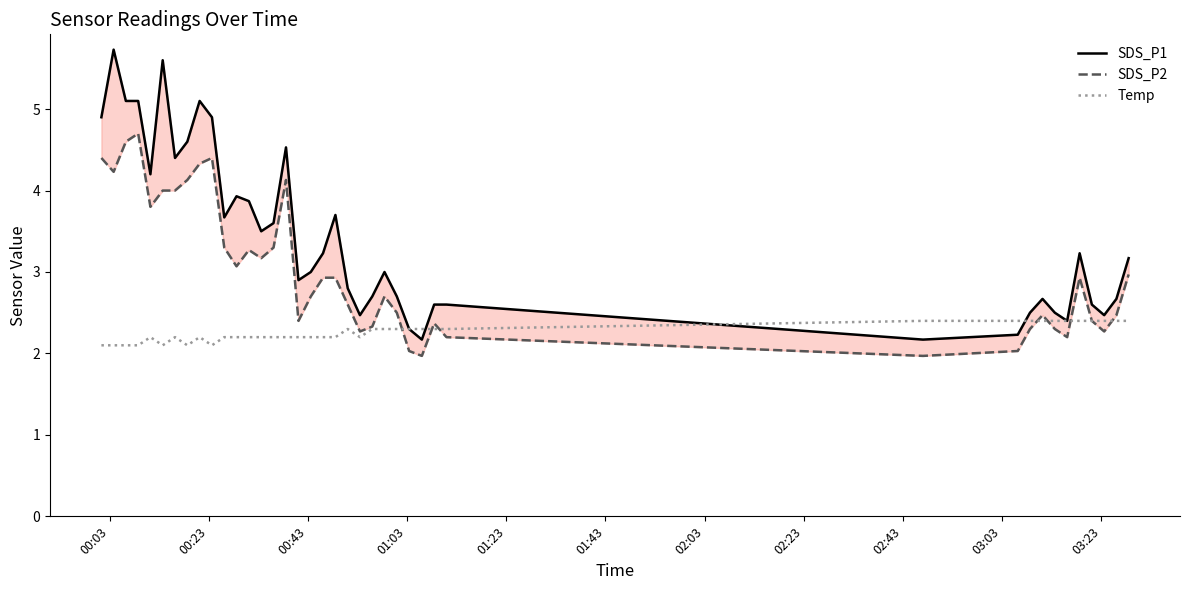

Rank the series by their maximum value, from lowest to highest.

Temp, SDS_P2, SDS_P1